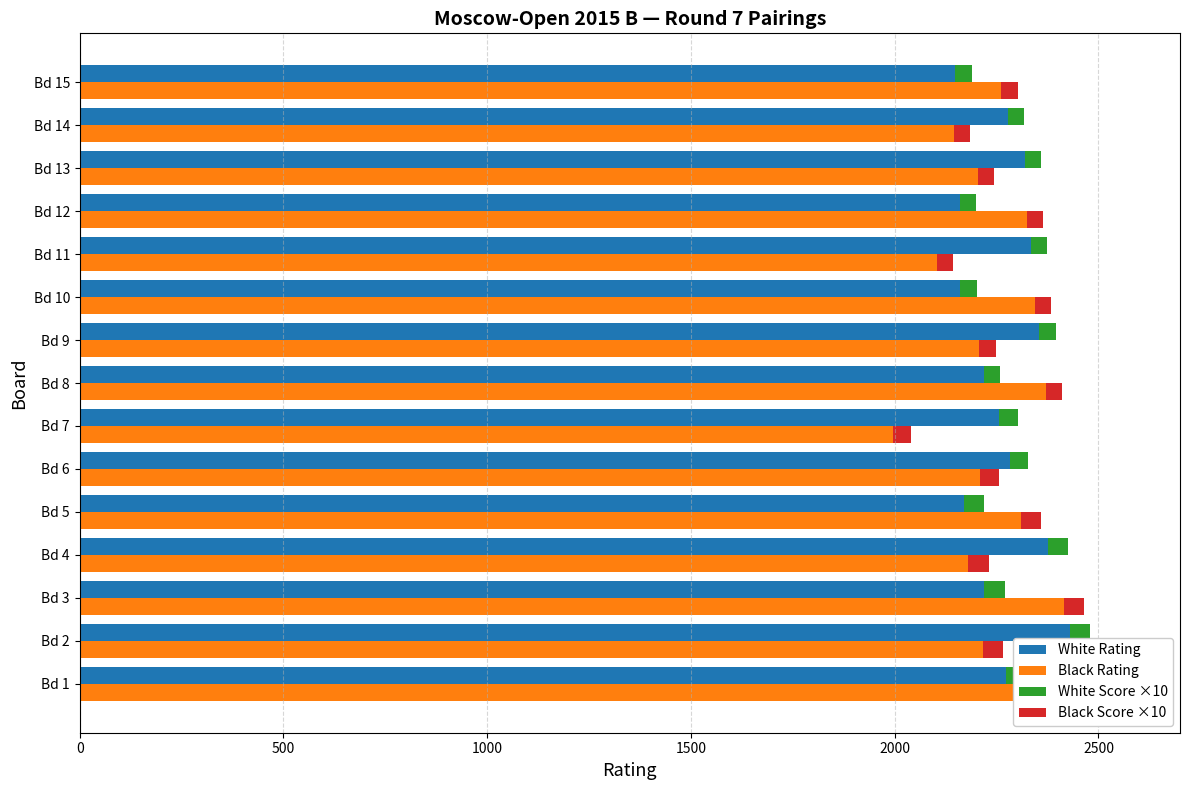

Reading right to left, list all the values displayed in this chart.

White Rating: 2149	2277	2320	2160	2334	2161	2355	2218	2257	2283	2170	2375	2220	2429	2273
Black Rating: 2262	2145	2204	2324	2103	2344	2208	2370	1996	2210	2310	2181	2415	2216	2451
White Score ×10: 40	40	40	40	40	40	40	40	45	45	50	50	50	50	50
Black Score ×10: 40	40	40	40	40	40	40	40	45	45	50	50	50	50	50